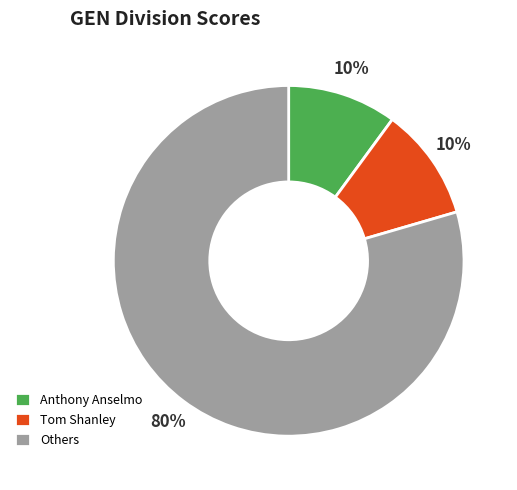

What is the majority slice?

Others